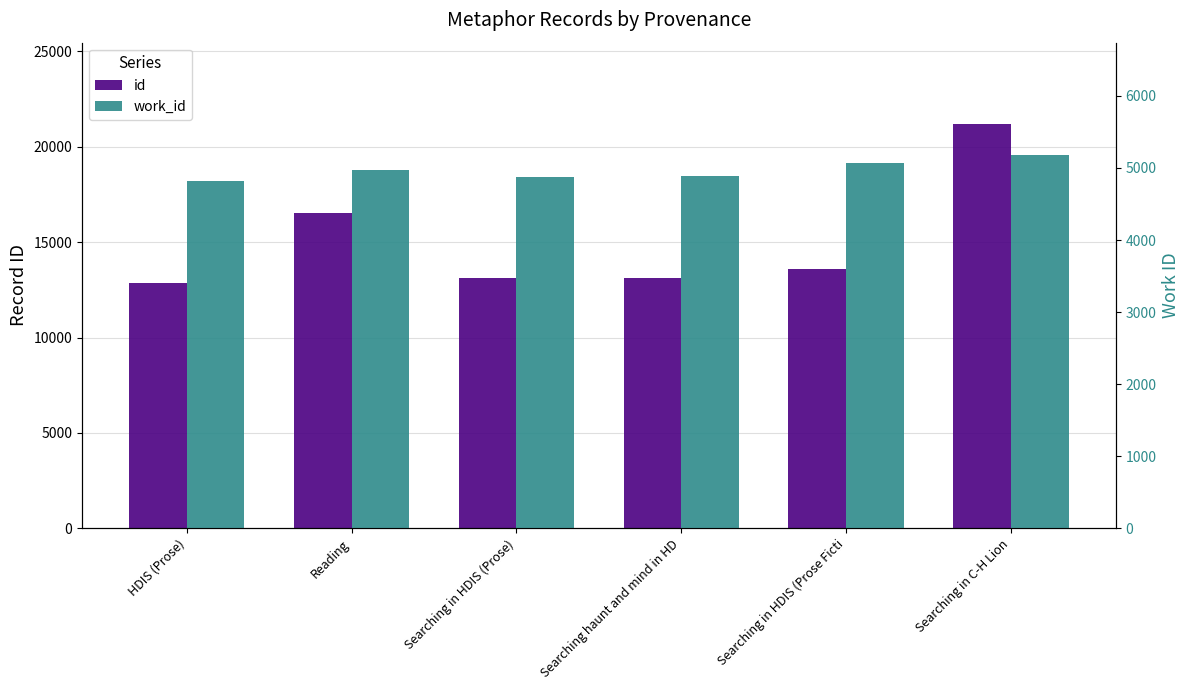

At which category is the sum across all series the highest?

Searching in C-H Lion